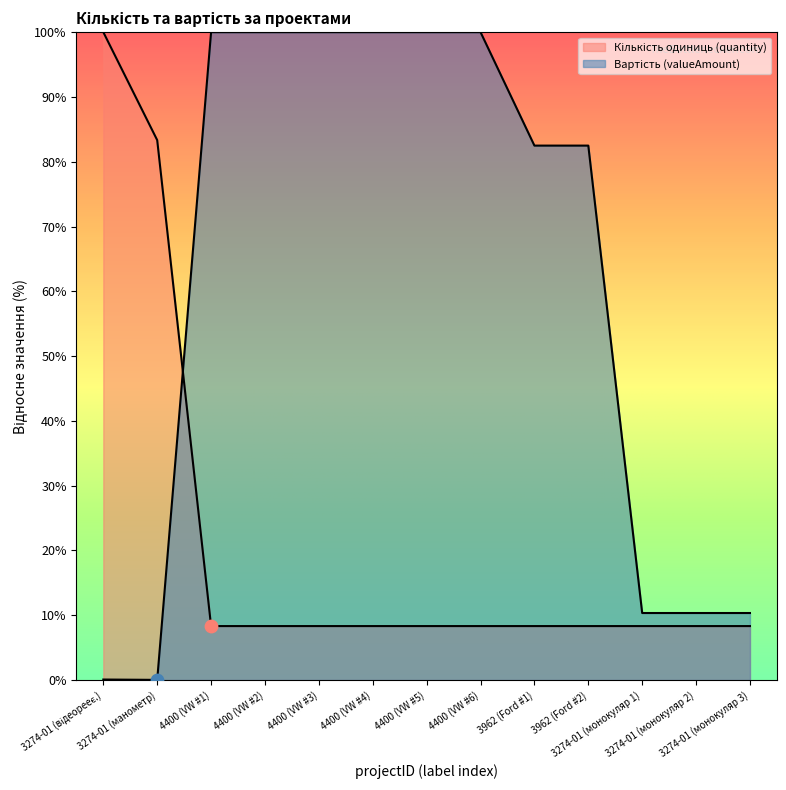

Is the value of Вартість (valueAmount) at 3274-01 (монокуляр 2) greater than the value of Кількість одиниць (quantity) at 3274-01 (манометр)?

No